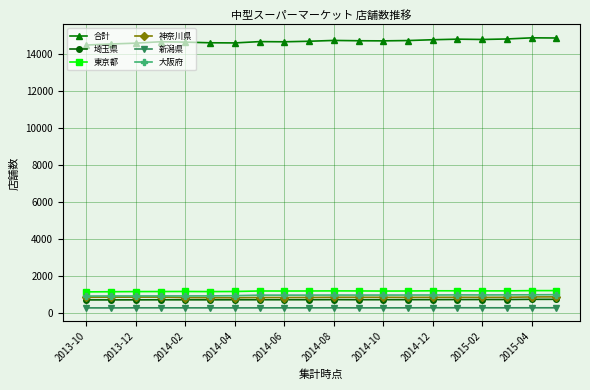

Is this an area chart (filled region under the line)?

No